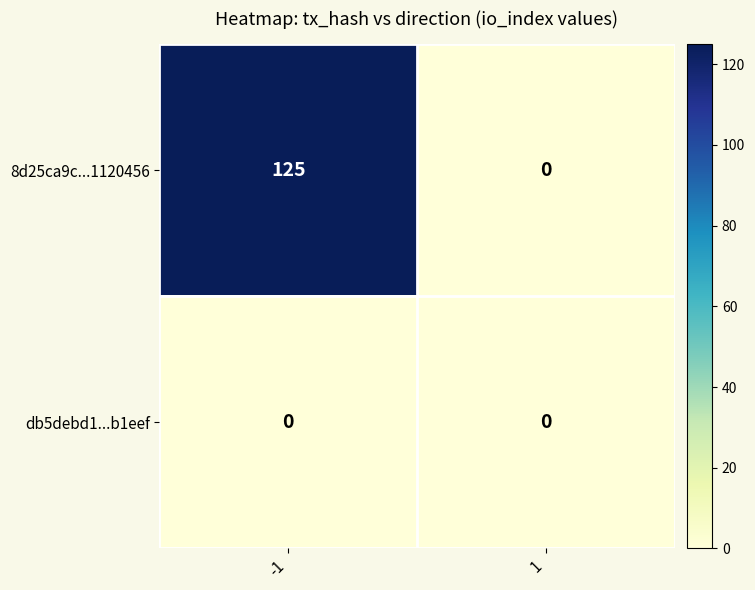

Is it true that 8d25ca9c...1120456 equals 125 at -1?

True